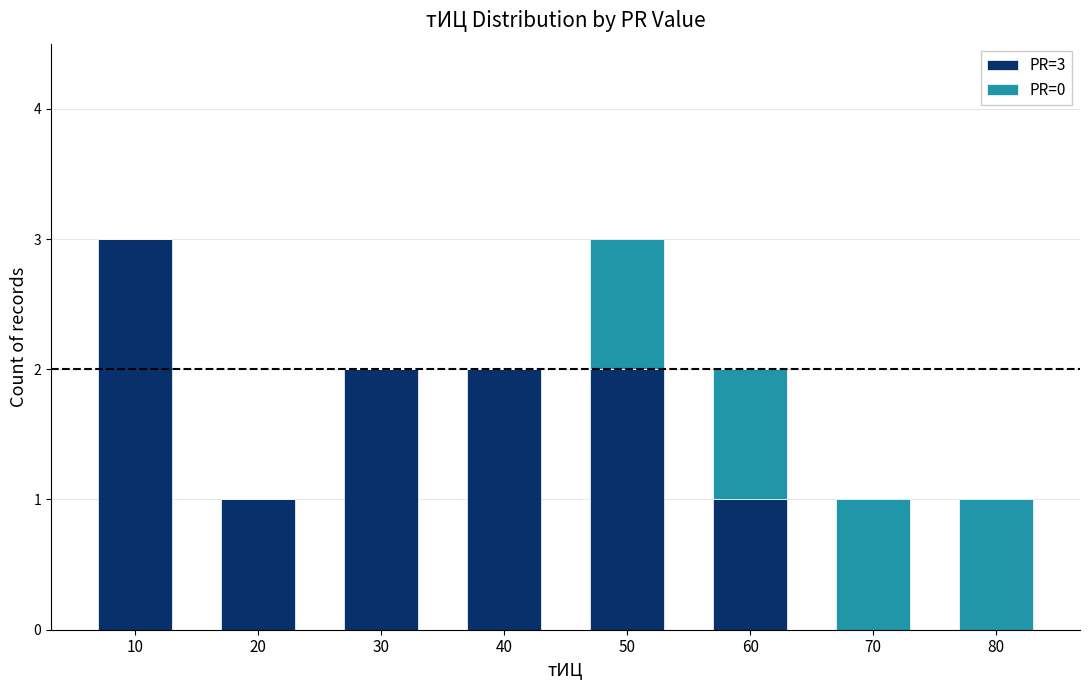

Reading left to right, list the values for the PR=3 series.

10=3	20=1	30=2	40=2	50=2	60=1	70=0	80=0